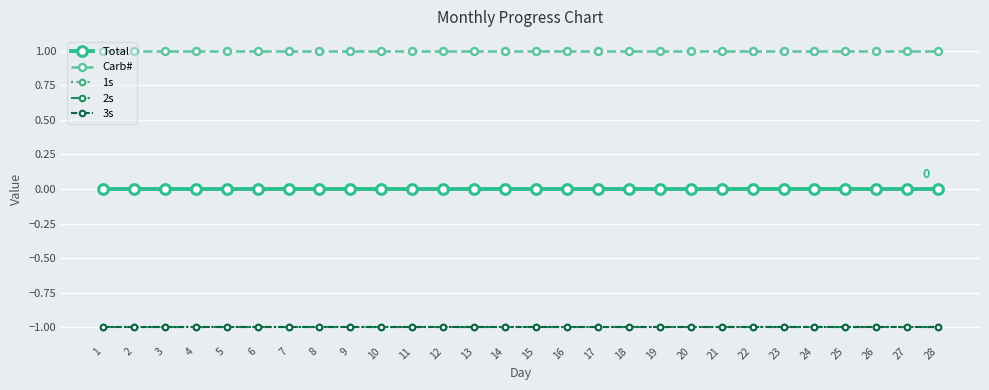

What is the greatest value displayed?

1